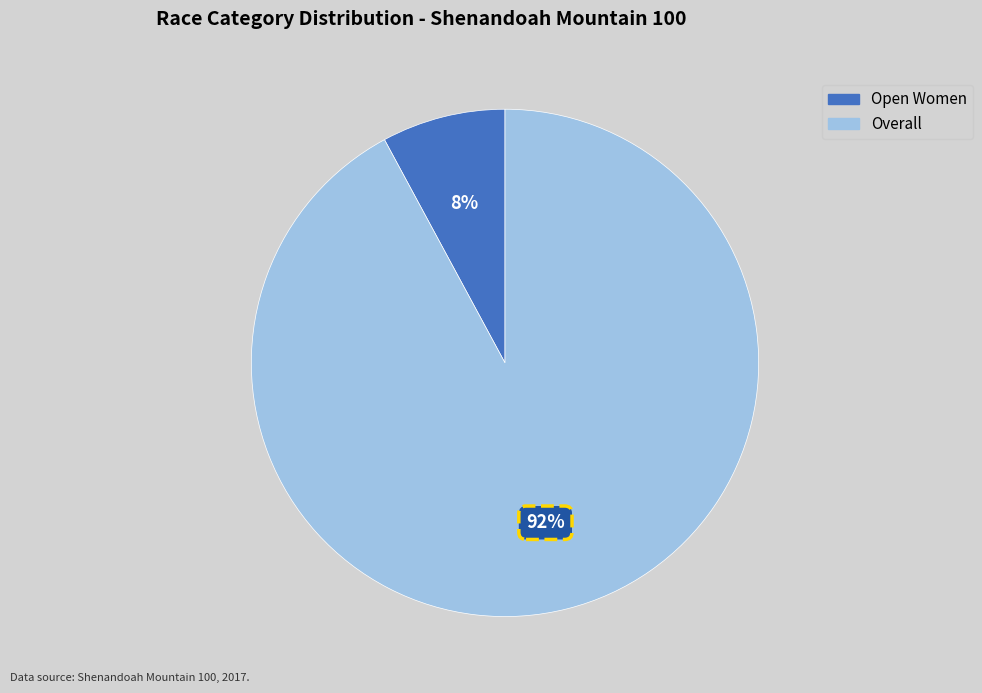

To the nearest percent, what is the difference between the Open Women and Overall slice percentages?

84%